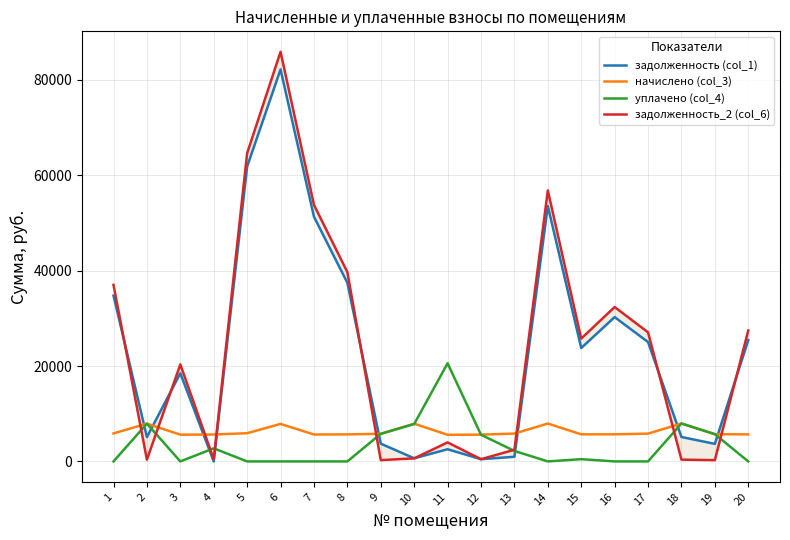

At which label does начислено (col_3) first exceed 5783?

1